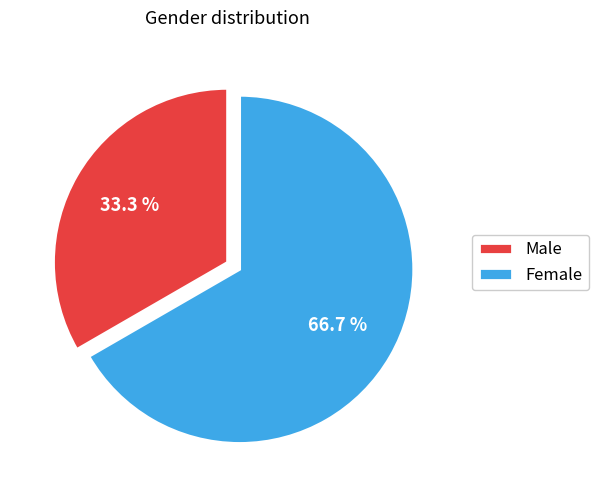

What percentage is NOT represented by Female?

33.3%